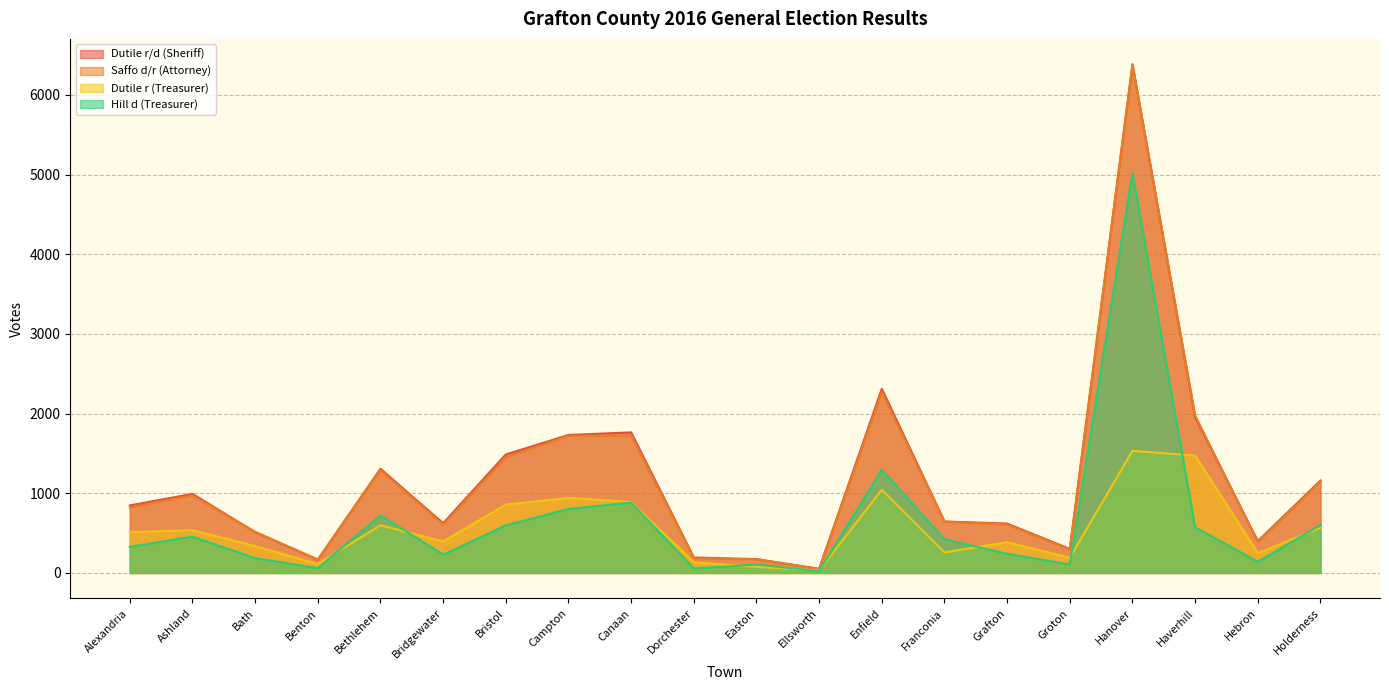

The value of Dutile r (Treasurer) at Dorchester is 133. True or false?

True